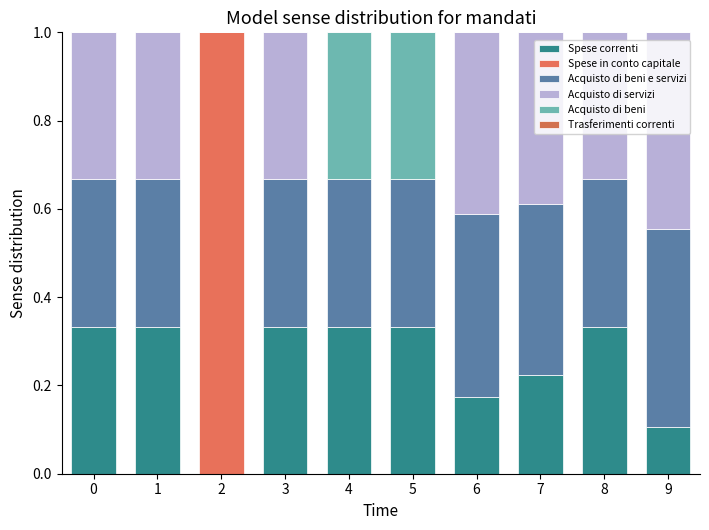

What is the sum of all Acquisto di servizi values?

2.6